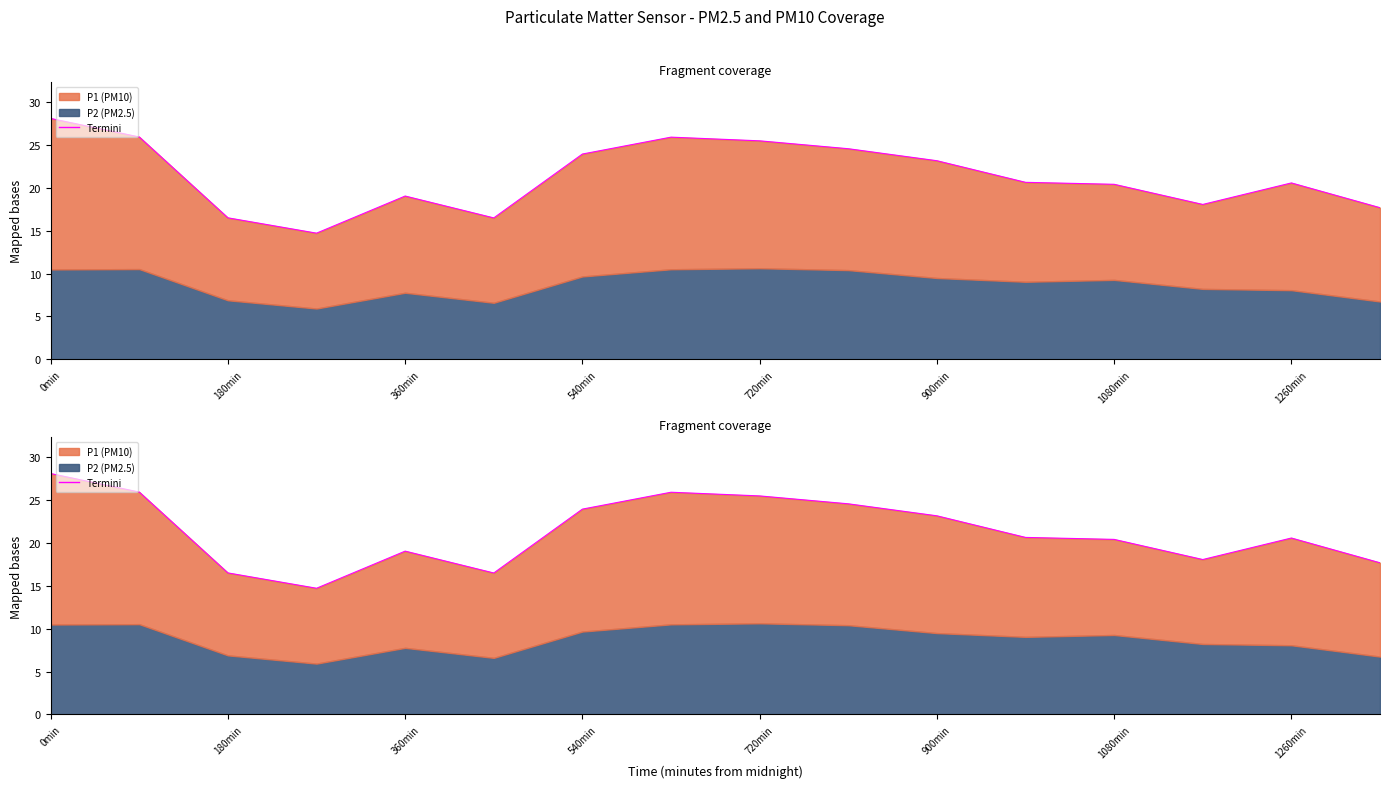

The chart shows a value of 3.5 at 900min. True or false?

False